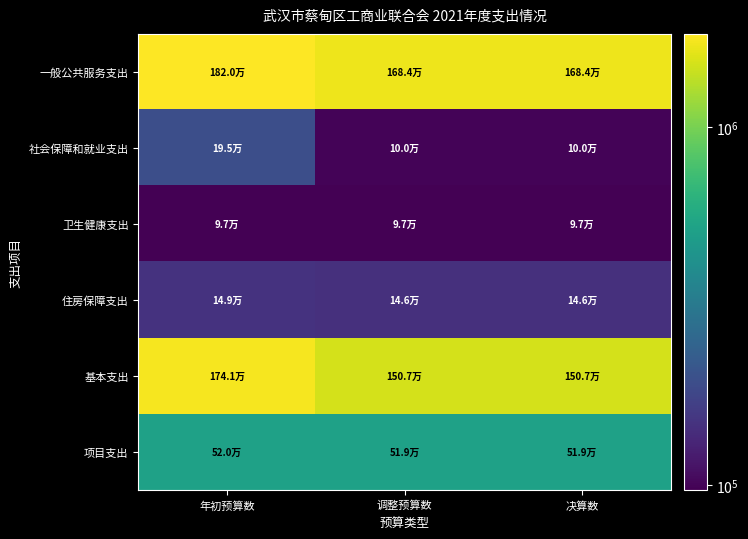

Rank the series at 决算数 from lowest to highest value.

卫生健康支出, 社会保障和就业支出, 住房保障支出, 项目支出, 基本支出, 一般公共服务支出